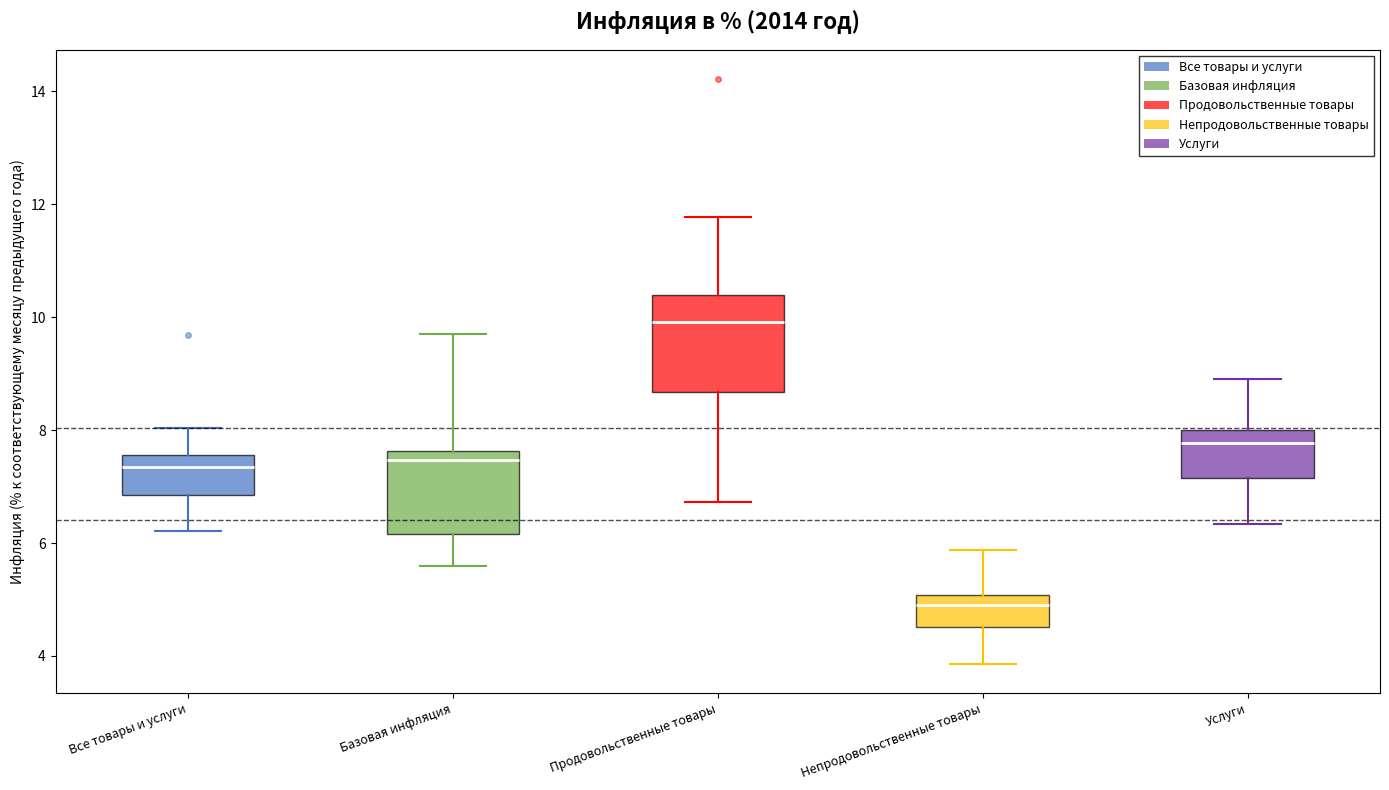

Reading left to right, read every box against the y-axis: the position of its median line, the range the box covers, and the ends of its whiskers. The values are not printed on the chart, so give them approximately, as read against the axis.

Все товары и услуги: median 7.4, box 6.8 to 7.6, whiskers 6.2 to 8.0
Базовая инфляция: median 7.4, box 6.2 to 7.6, whiskers 5.6 to 9.8
Продовольственные товары: median 10.0, box 8.6 to 10.4, whiskers 6.8 to 11.8
Непродовольственные товары: median 4.8, box 4.6 to 5.0, whiskers 3.8 to 5.8
Услуги: median 7.8, box 7.2 to 8.0, whiskers 6.4 to 9.0